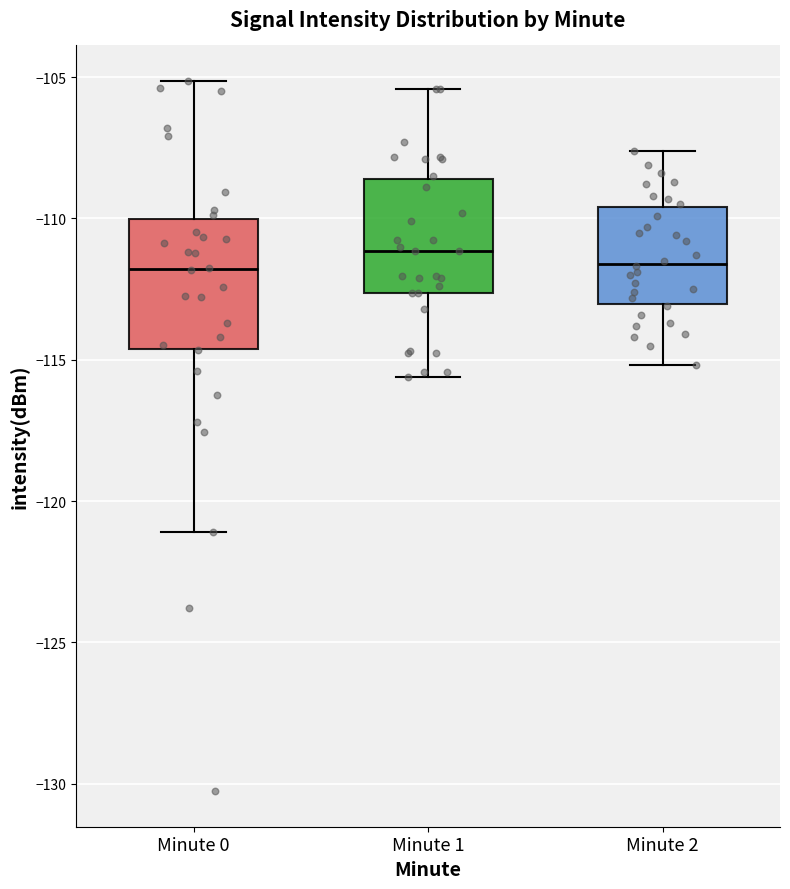

Which box is the tallest, from its lower edge to its upper edge?

Minute 0